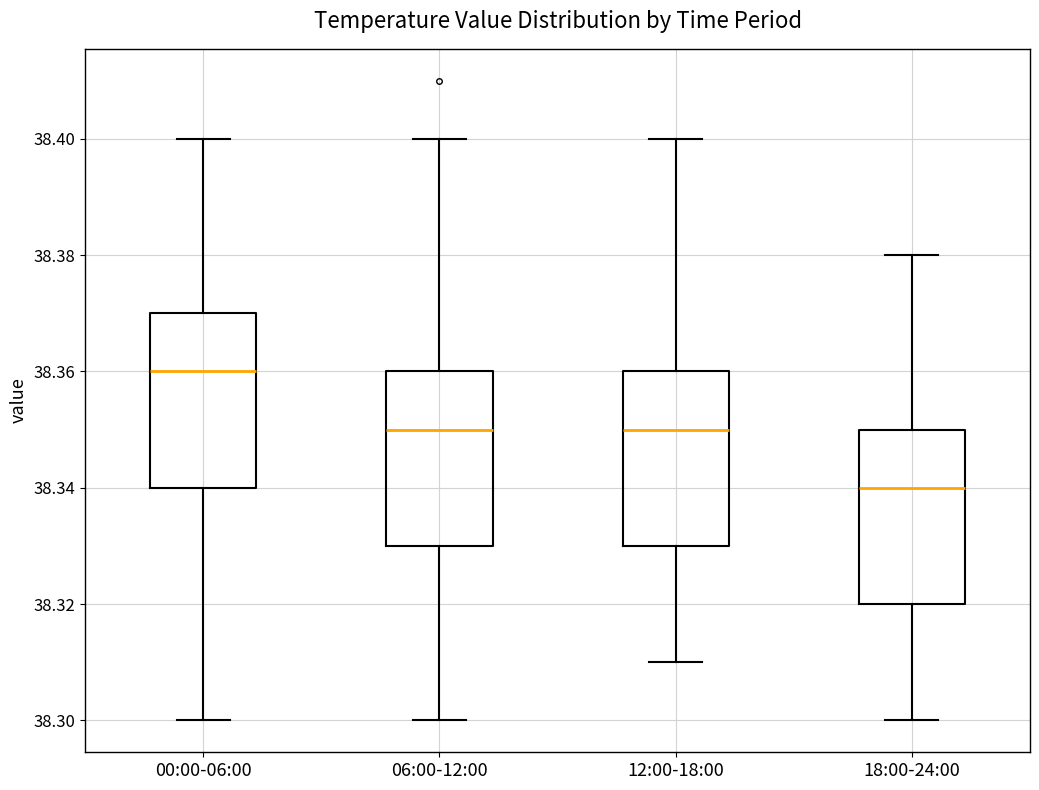

Where does the lower whisker of the box for 12:00-18:00 end on the y-axis? The values are not printed on the chart, so give them approximately, as read against the axis.

38.31